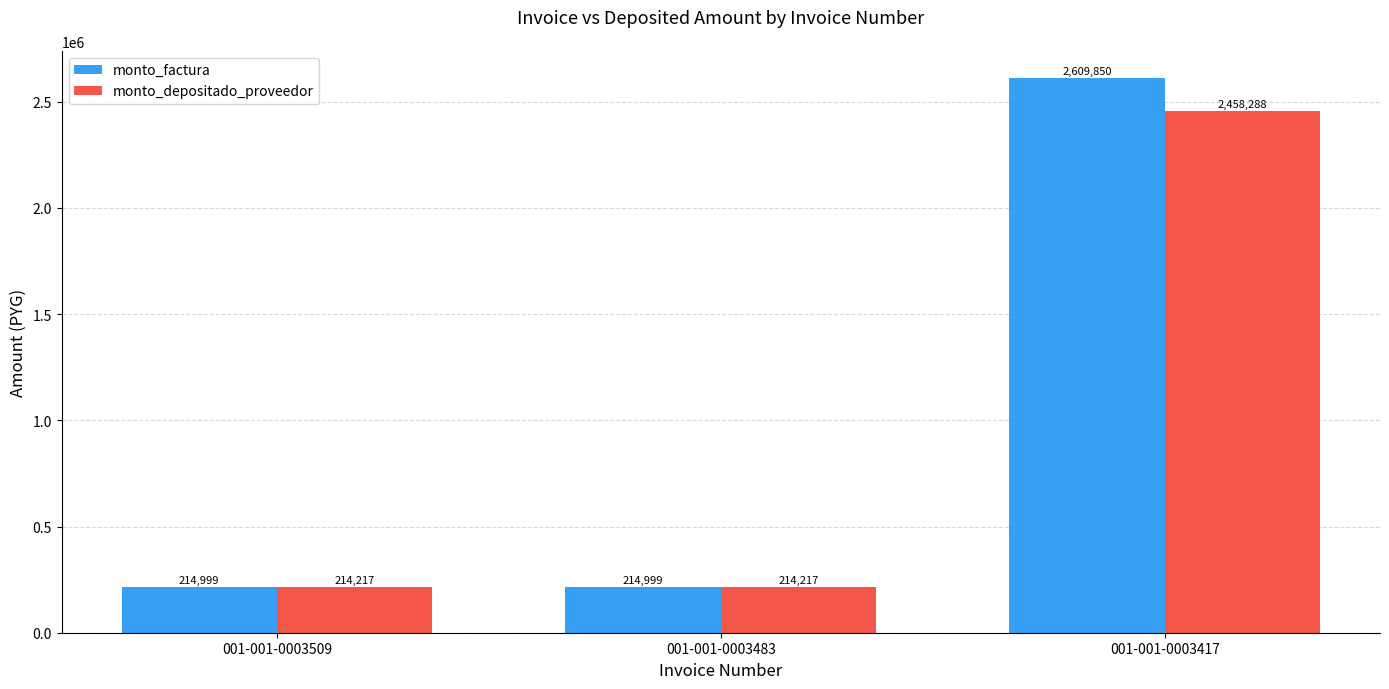

Is the value of monto_factura at 001-001-0003509 greater than the value of monto_depositado_proveedor at 001-001-0003509?

Yes